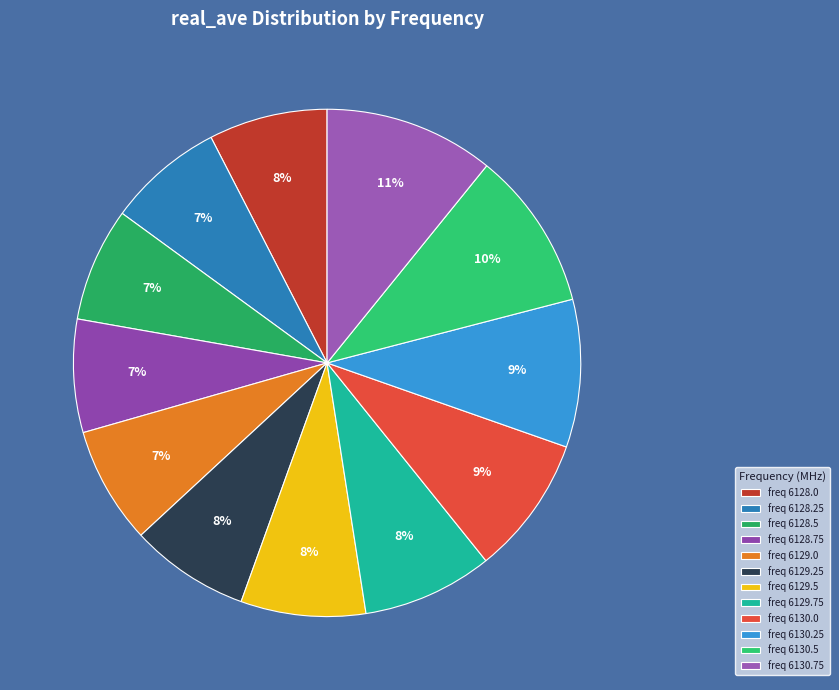

How many segments does this pie chart have?

12